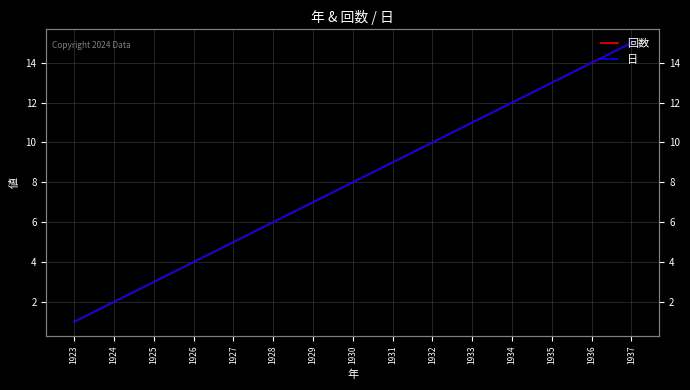

What is the highest value of the 日 series?

15